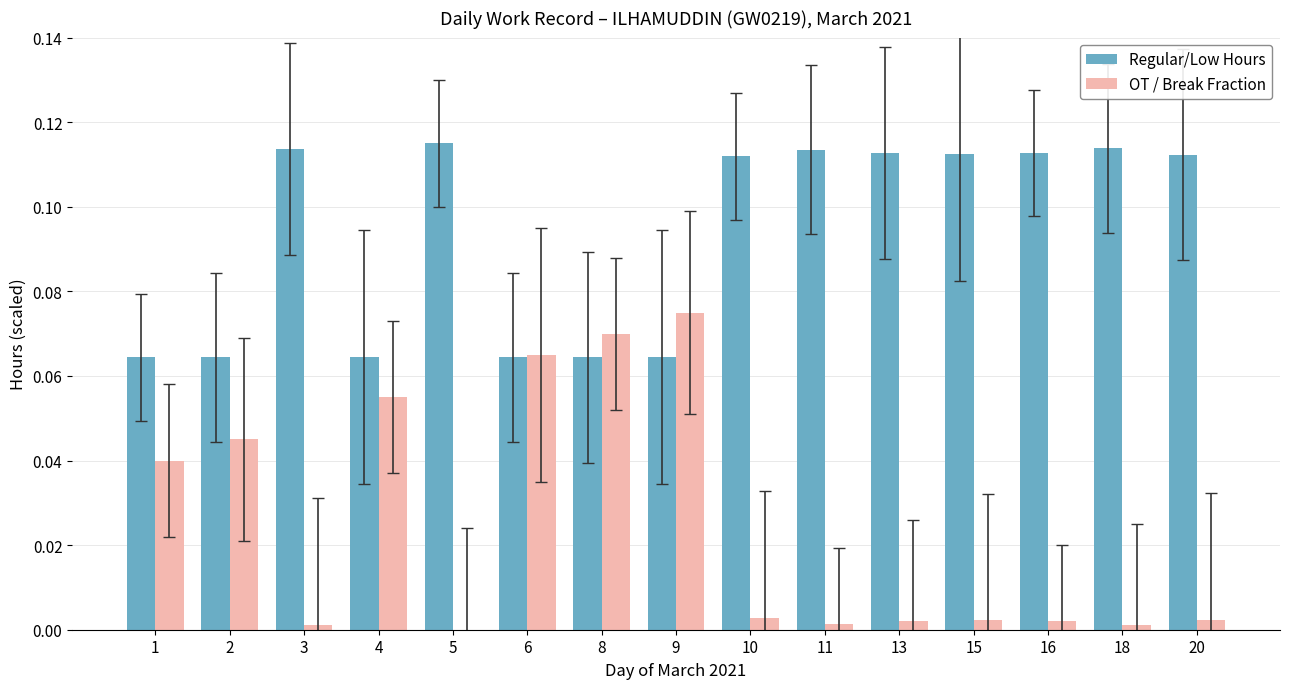

What is the approximate value of Regular/Low Hours at 10?

0.1